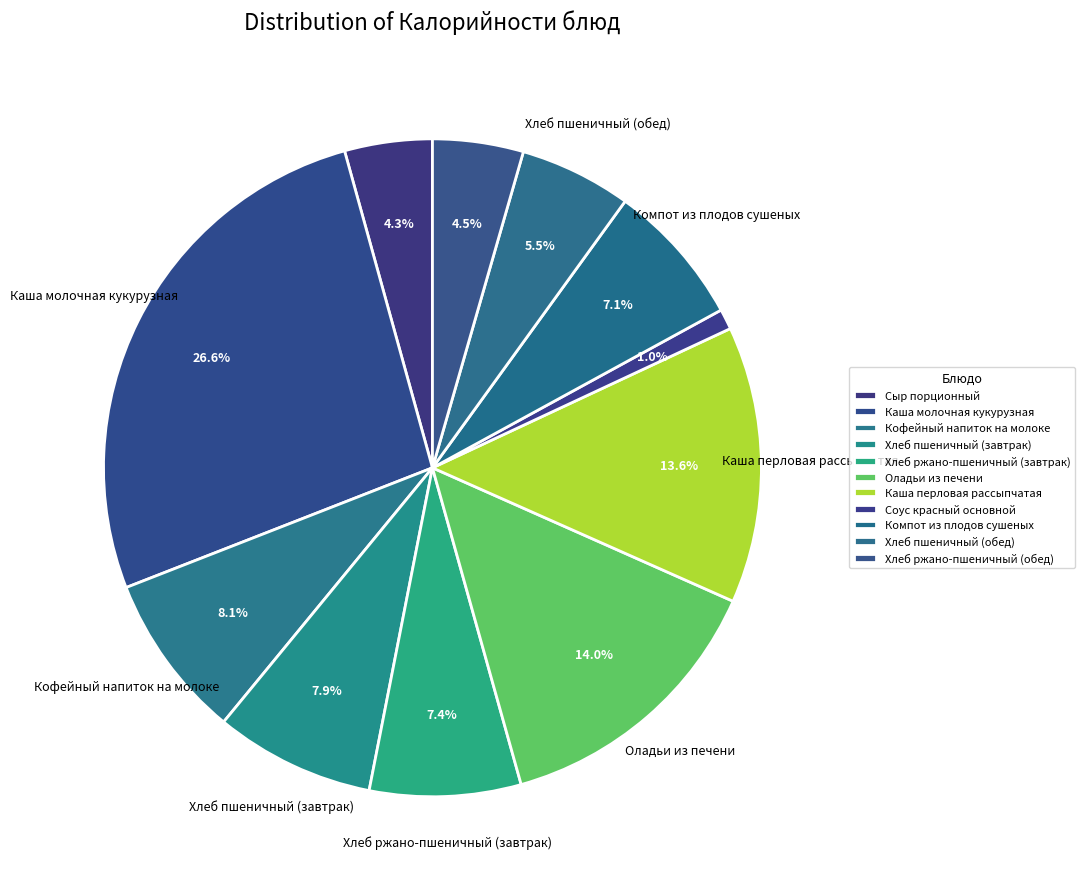

Does any single category account for the majority?

No